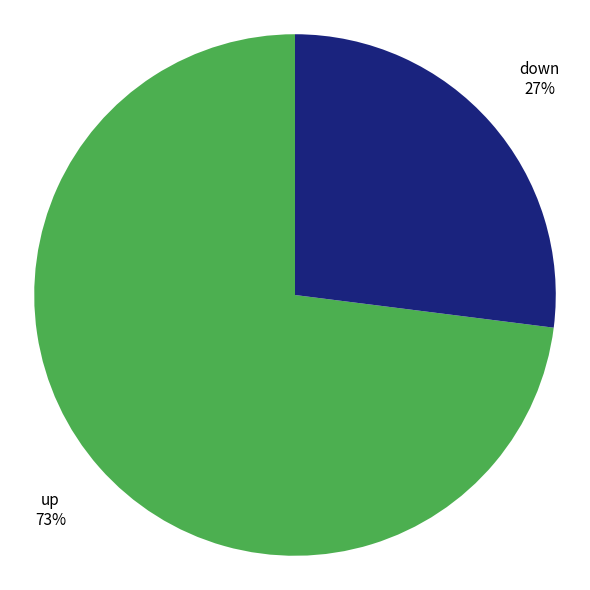

What is the largest slice in the pie chart?

up